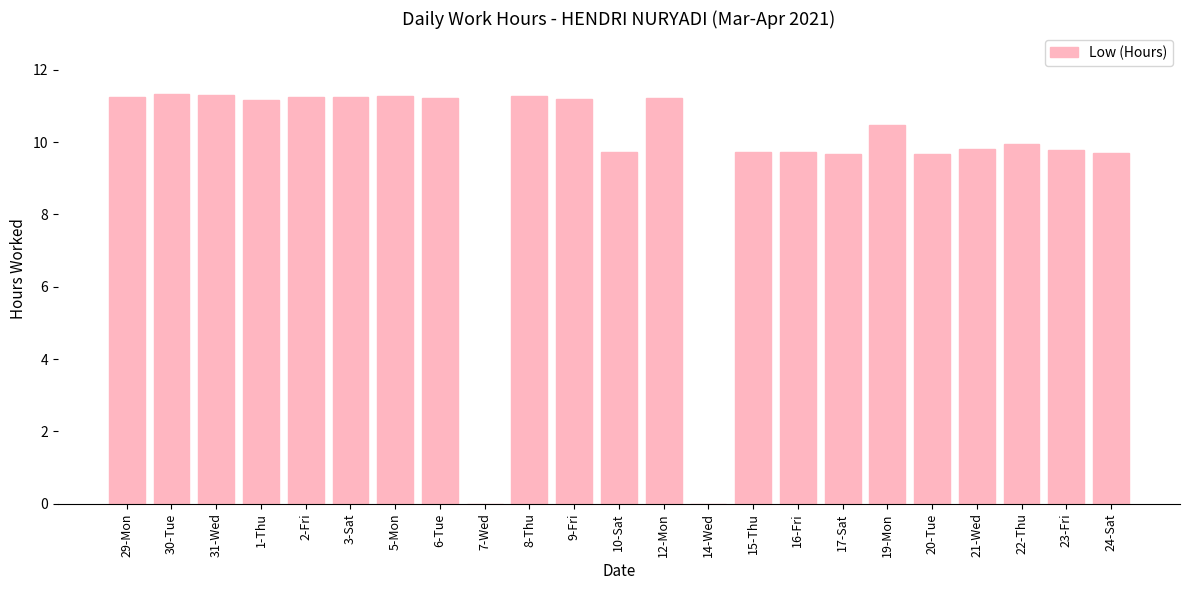

What is the change in value from 9-Fri to 19-Mon?

-0.7